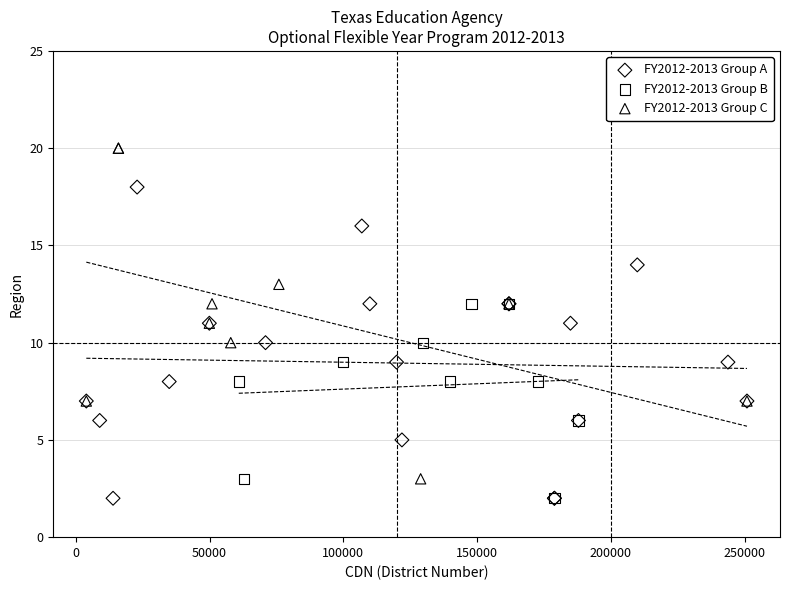

What are all the series names shown in the legend?

FY2012-2013 Group A, FY2012-2013 Group B, FY2012-2013 Group C